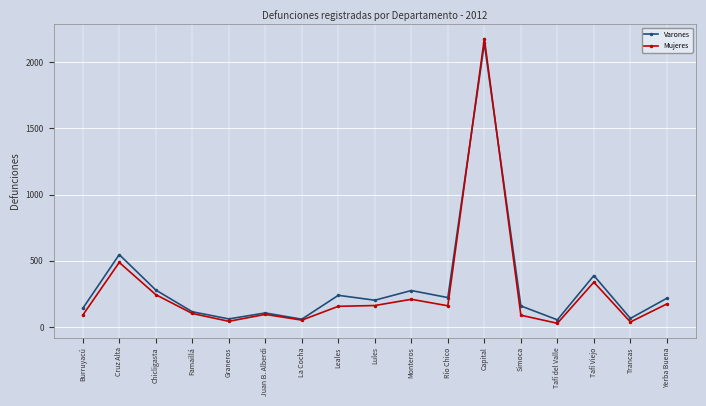

List the series in order of their overall mean, lowest first.

Mujeres, Varones